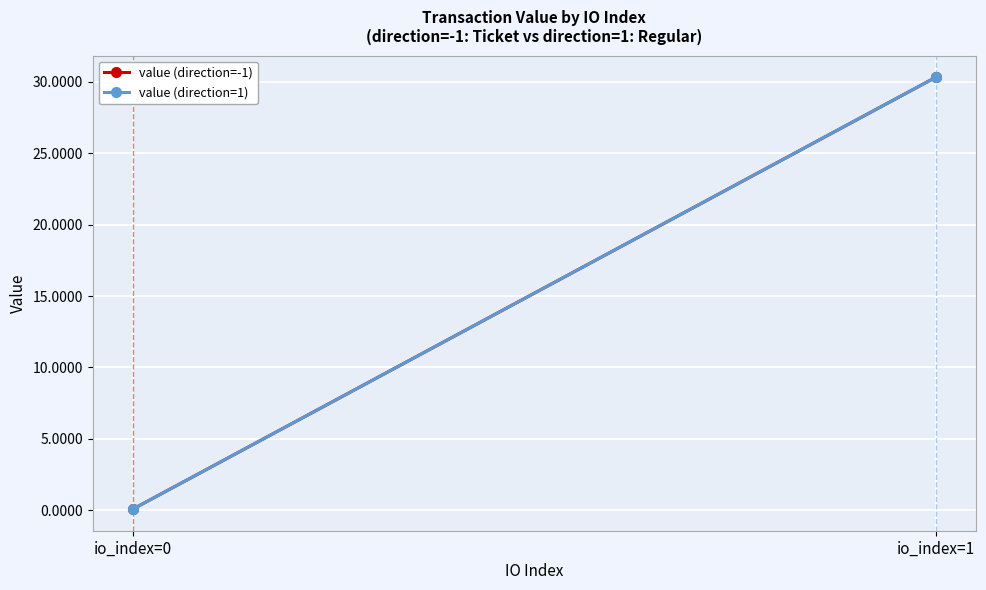

At which label is value (direction=-1) closest to 15?

io_index=0